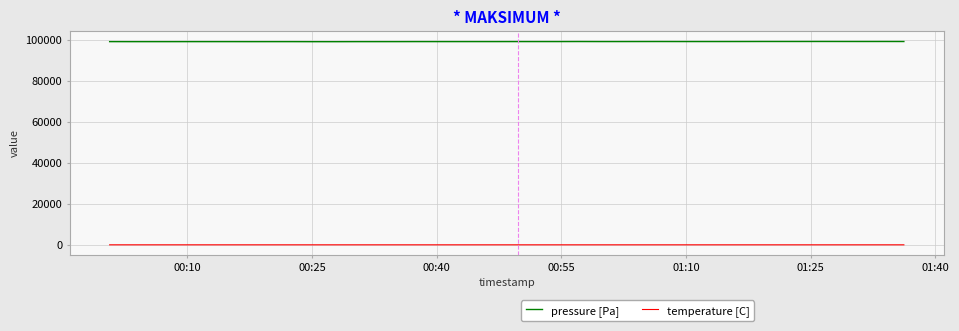

Rank the series by their maximum value, from lowest to highest.

temperature [C], pressure [Pa]